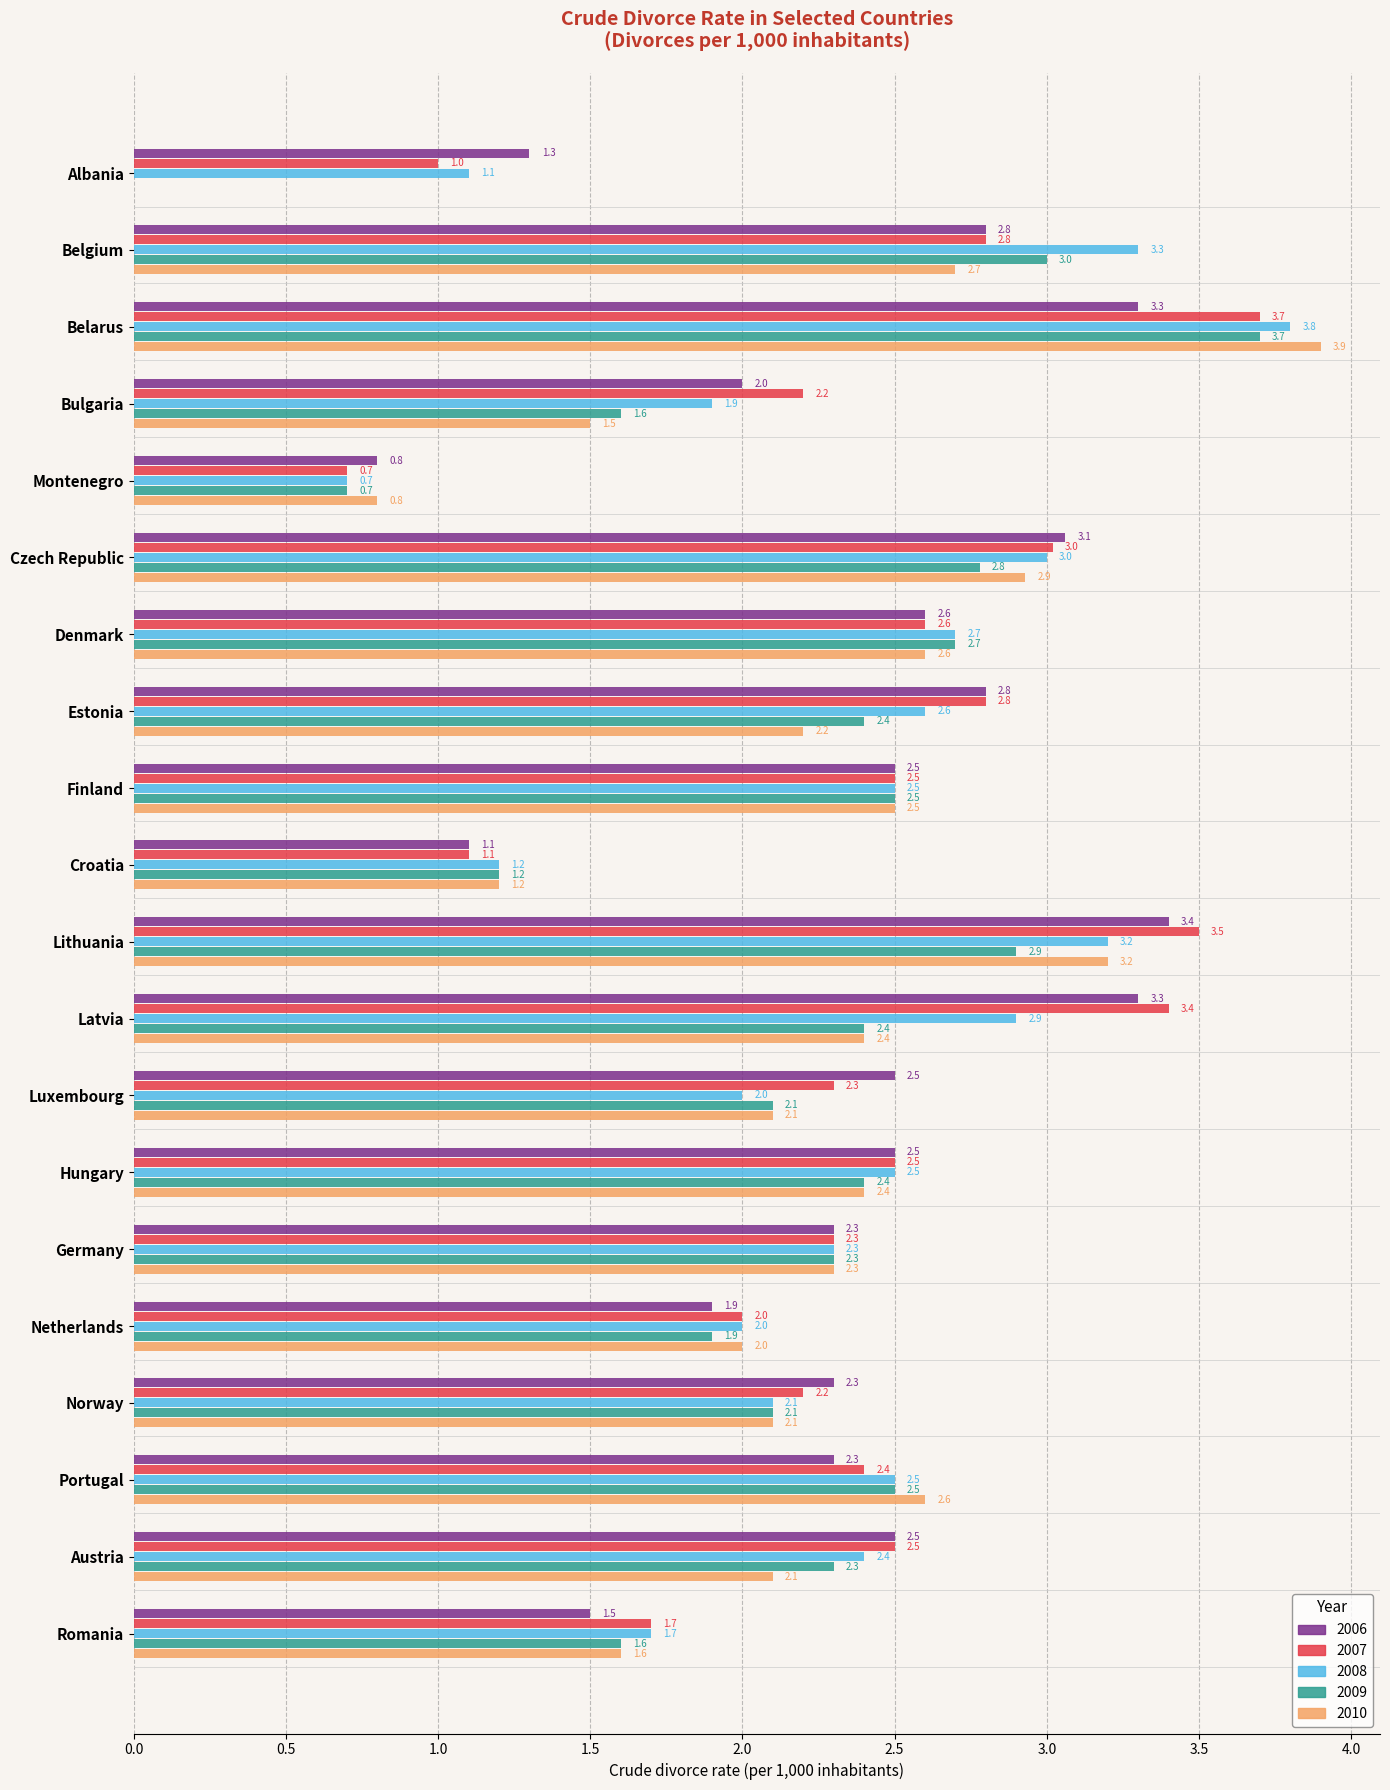

Which series changed the most between Albania and Belarus?

2010